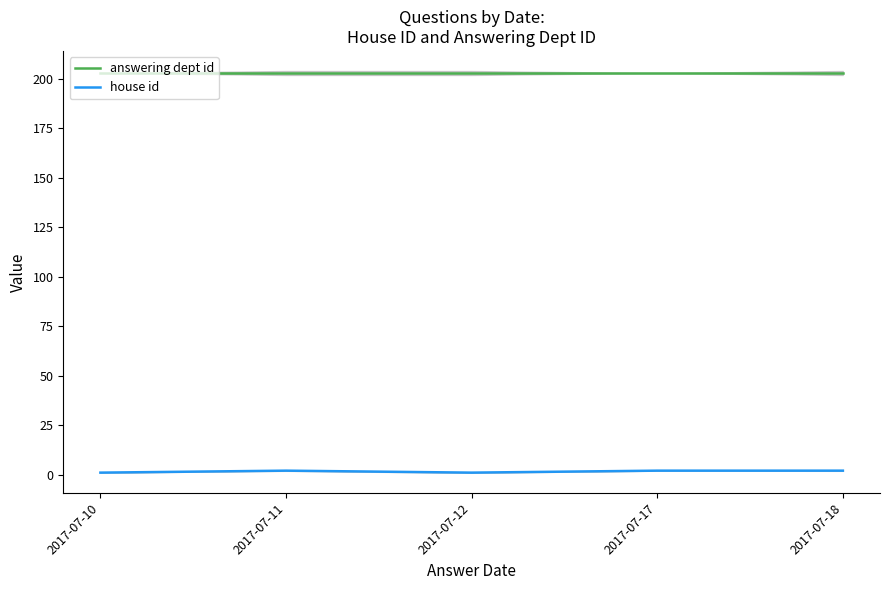

Is it true that answering dept id equals 77 at 2017-07-11?

False